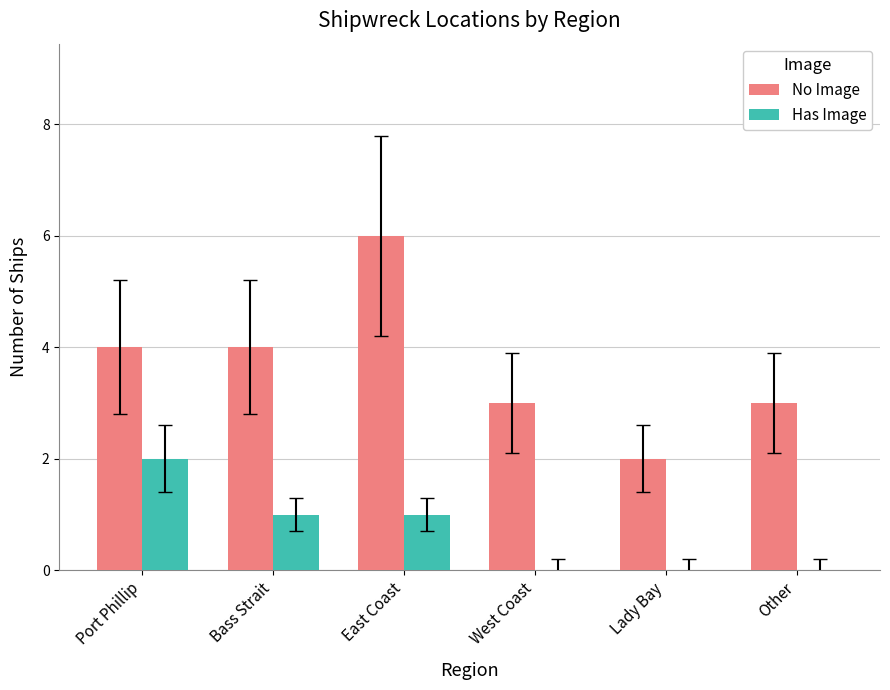

Read the No Image value at West Coast.

3